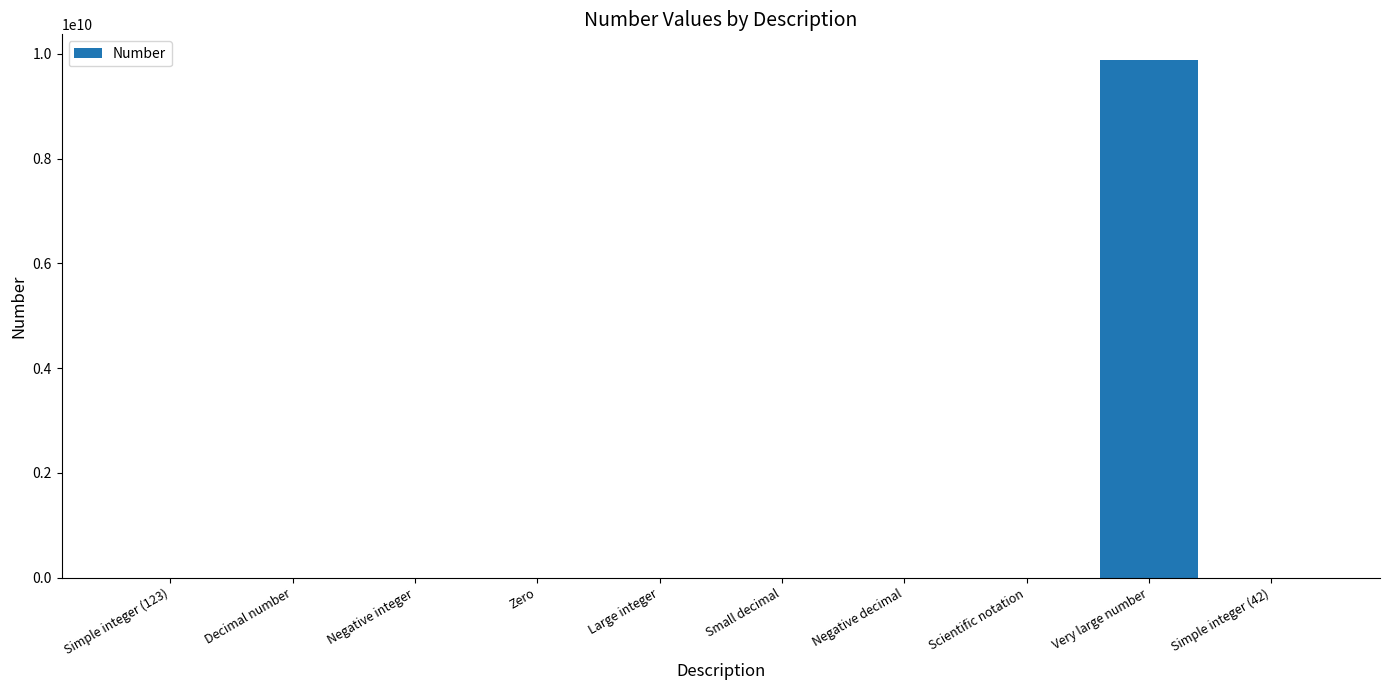

Which label corresponds to the largest value in the chart?

Very large number